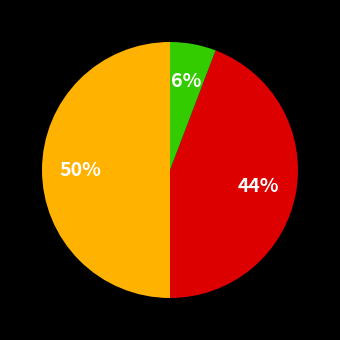

How many slices are in this pie chart?

3